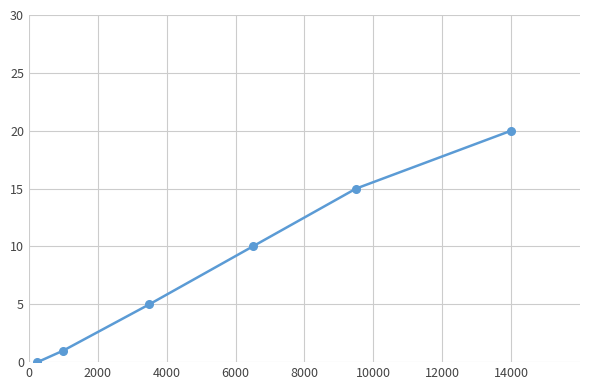

What is the value of the 2nd point from the left?

1